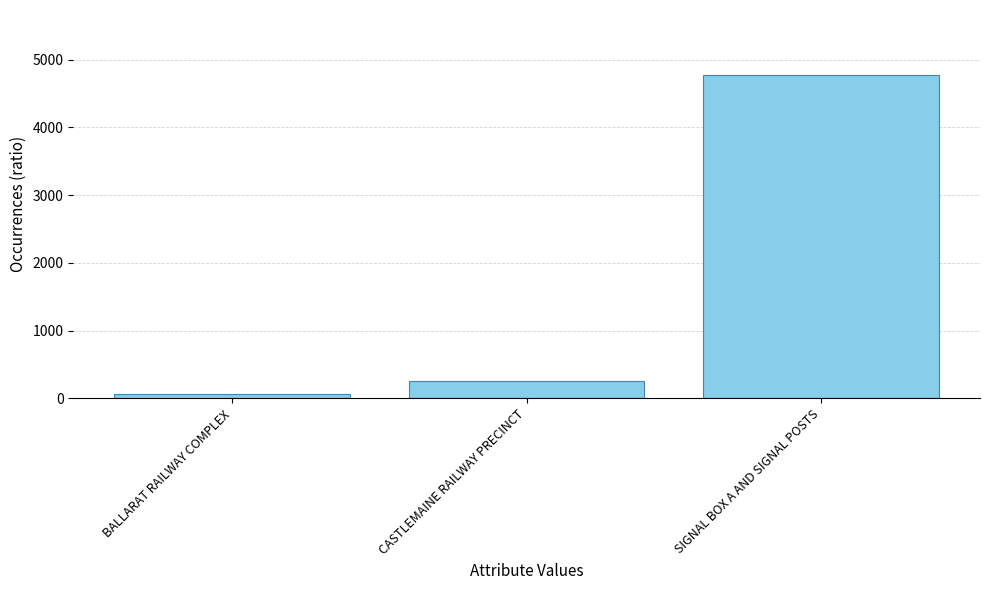

Does the chart contain any negative values?

No